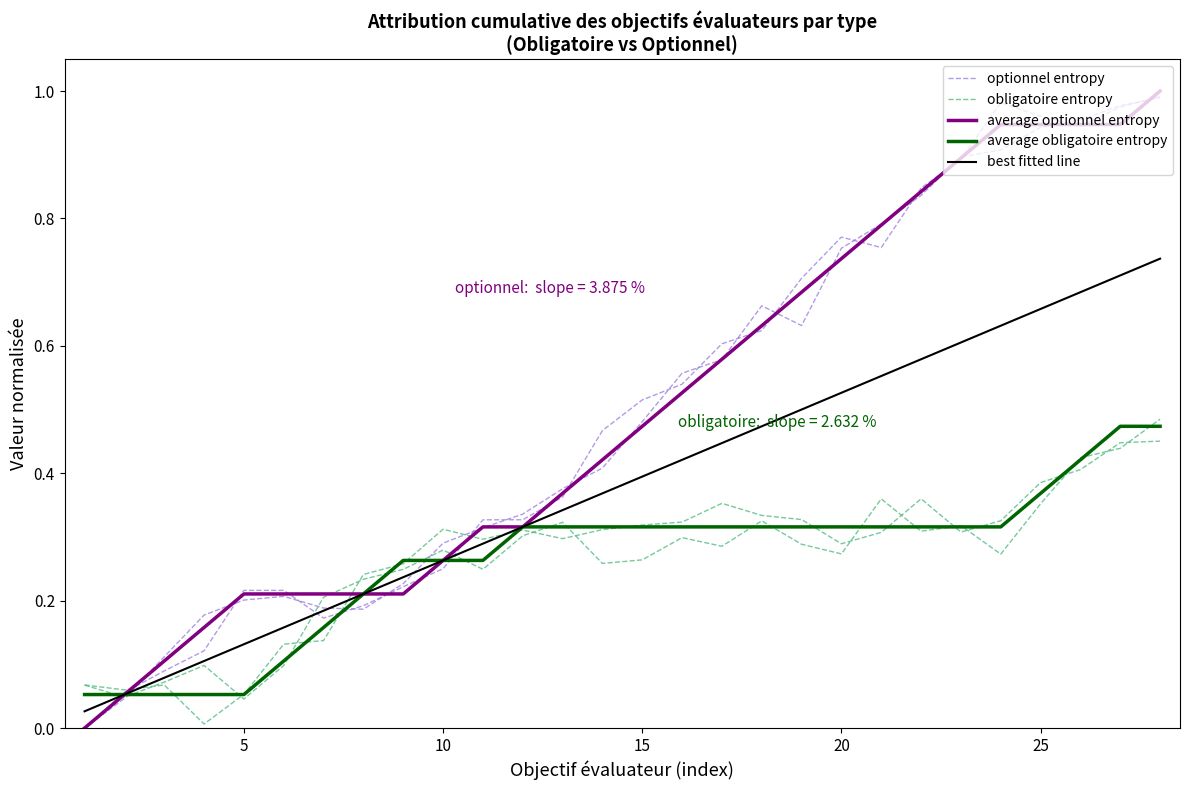

Rank the series at 25 from lowest to highest value.

obligatoire entropy, average obligatoire entropy, best fitted line, optionnel entropy, average optionnel entropy